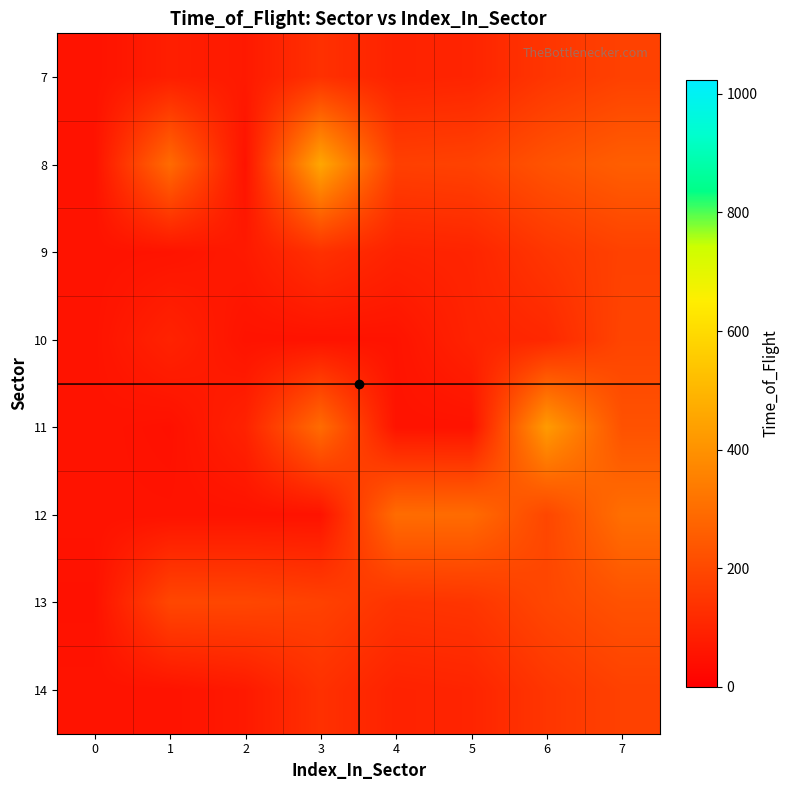

What is the greatest value displayed?

457.0